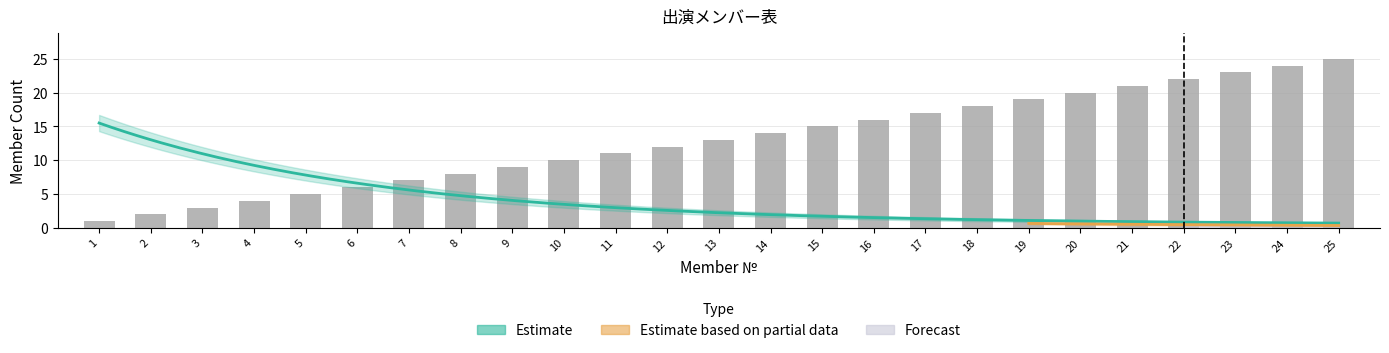

What is the value of the 3rd bar from the left?

3